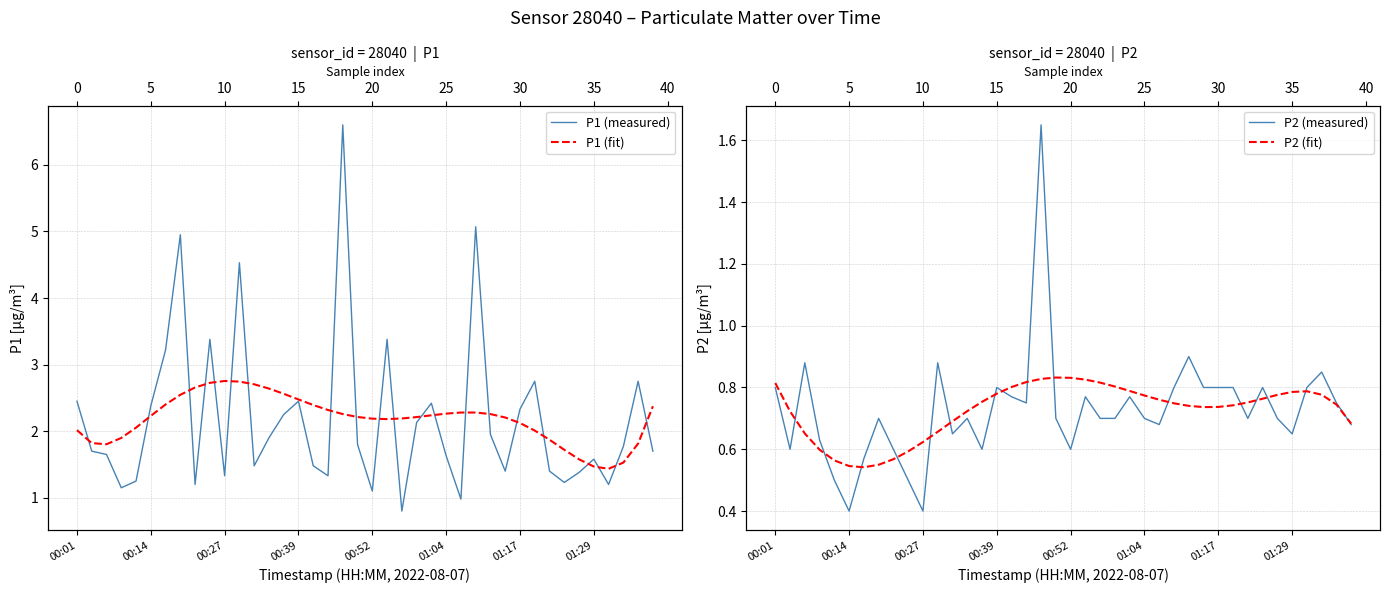

Does the chart have visible grid lines?

Yes